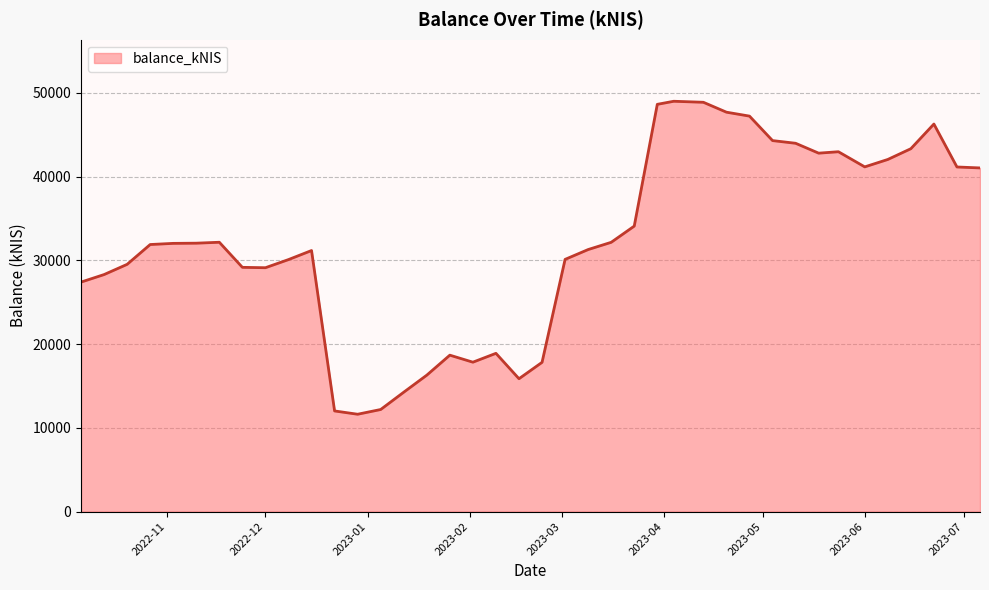

What is the minimum value shown in the chart?

11624.0